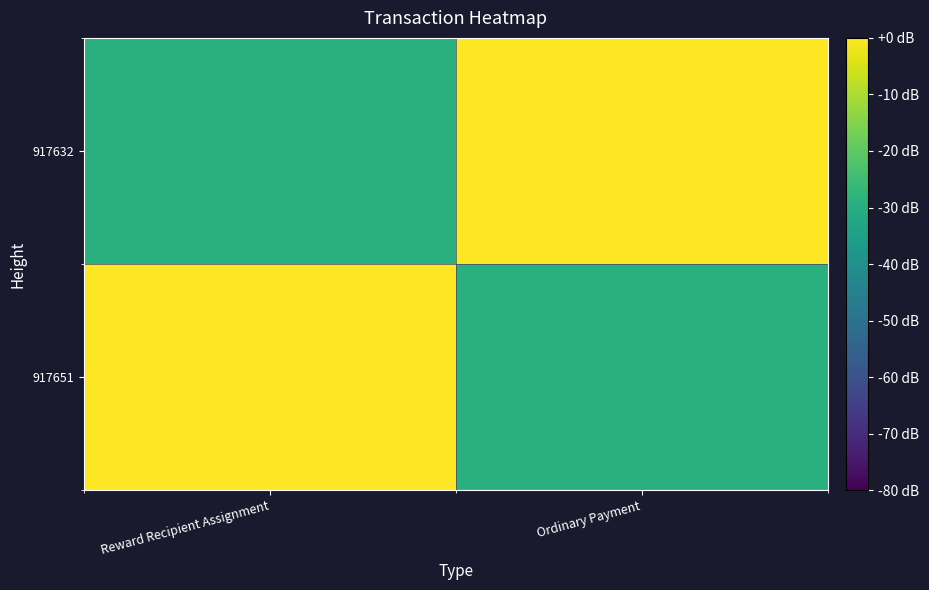

How many data points does each series have?

2